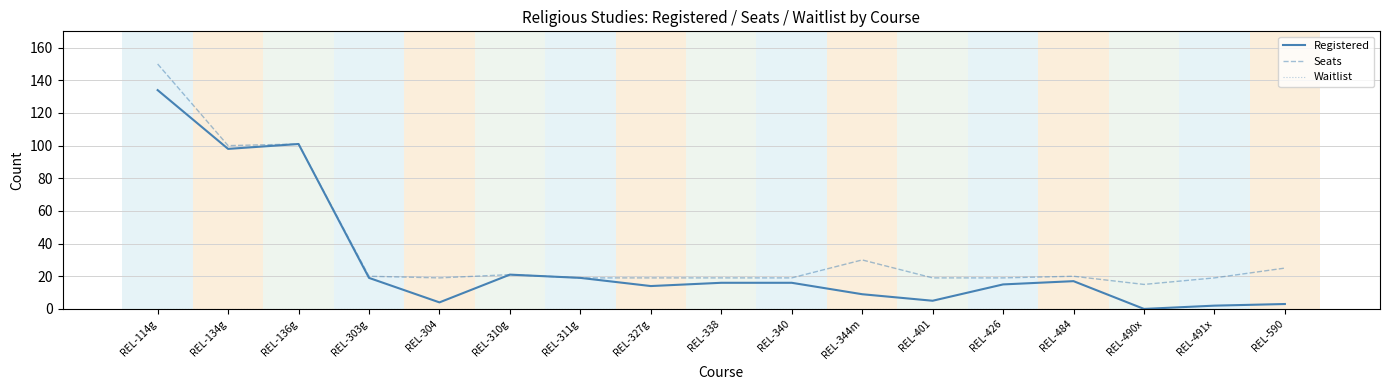

Which series has the largest total across all categories?

Seats